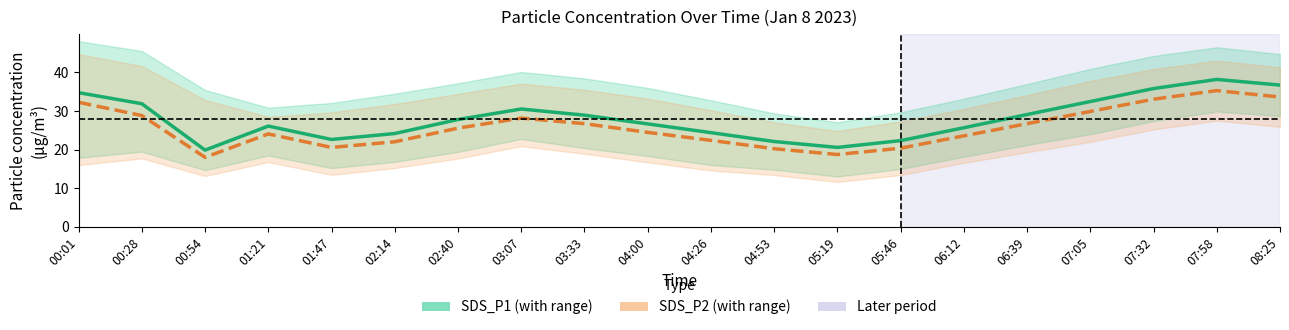

What are all the series names shown in the legend?

SDS_P1, SDS_P2